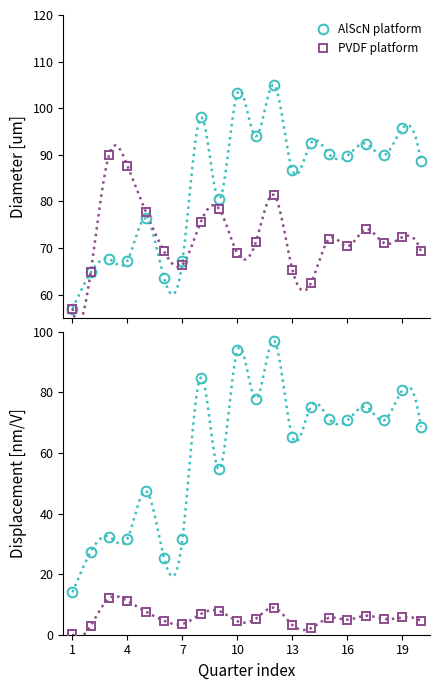

Which series has the largest total across all categories?

AlScN platform